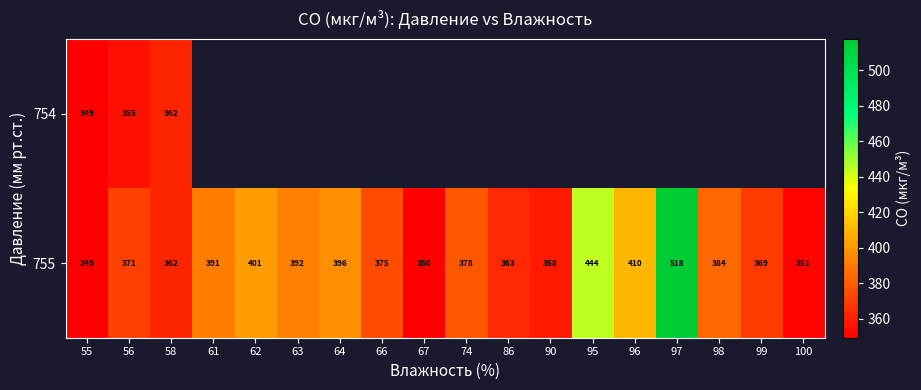

Is the value of 755 at 56 greater than the value of 754 at 55?

Yes